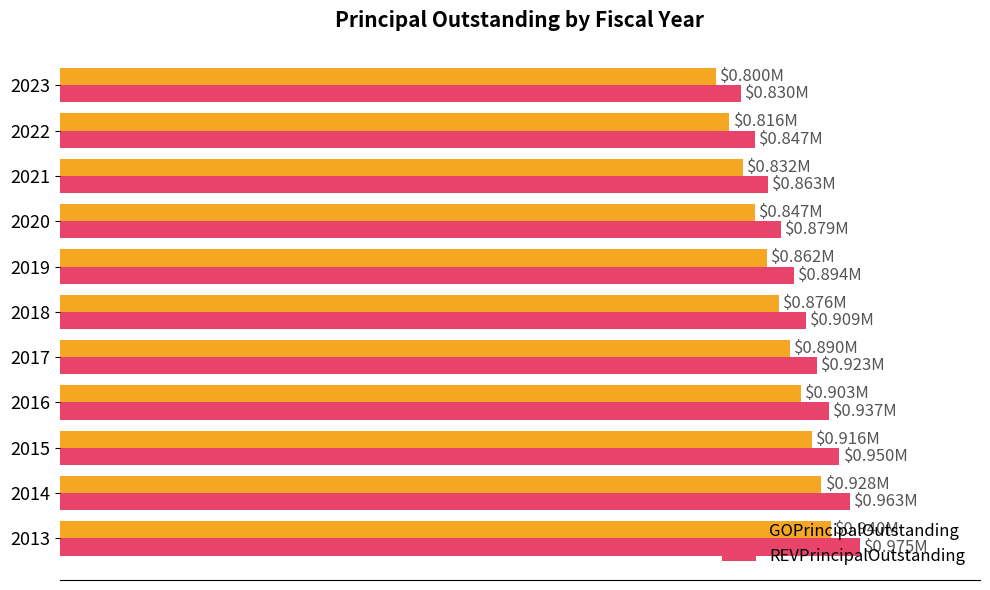

What are all the series names shown in the legend?

GOPrincipalOutstanding, REVPrincipalOutstanding